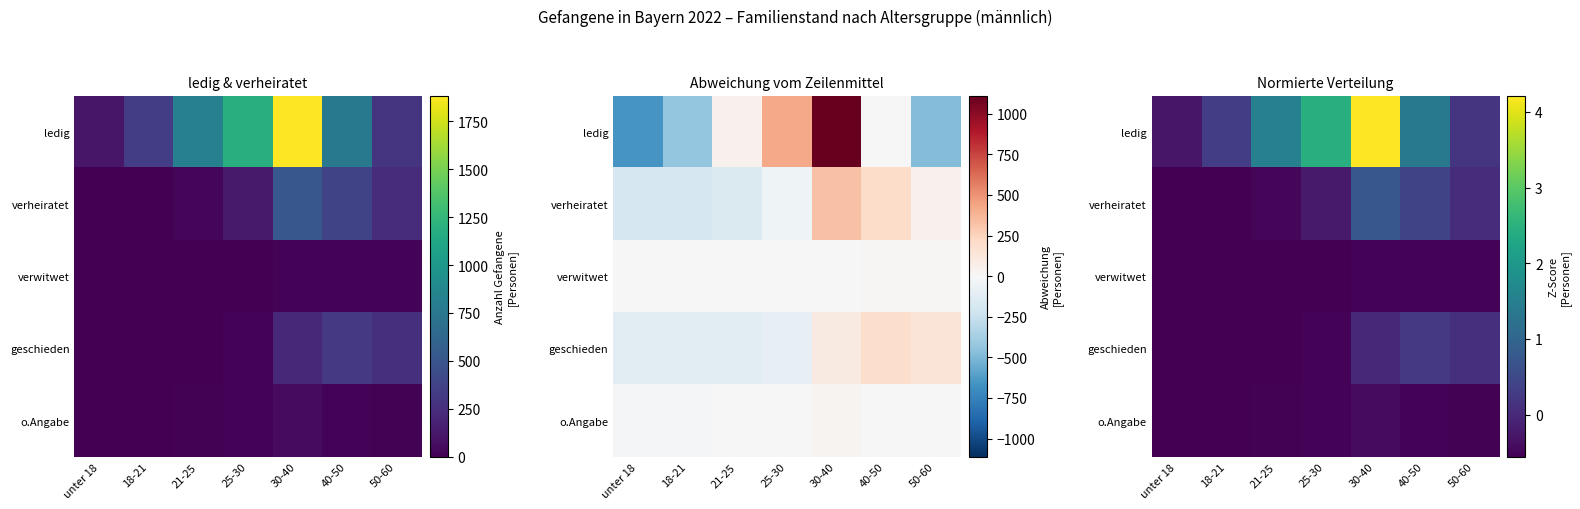

Rank the categories by verheiratet value from lowest to highest.

unter 18, 18-21, 21-25, 25-30, 50-60, 40-50, 30-40